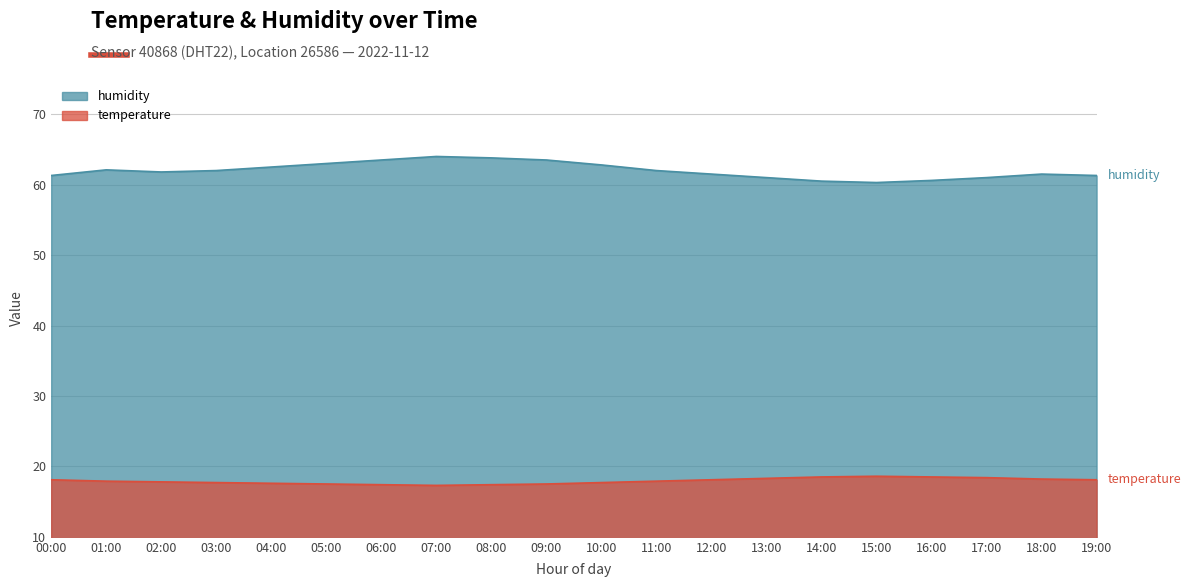

True or false: humidity and temperature intersect in this chart.

False